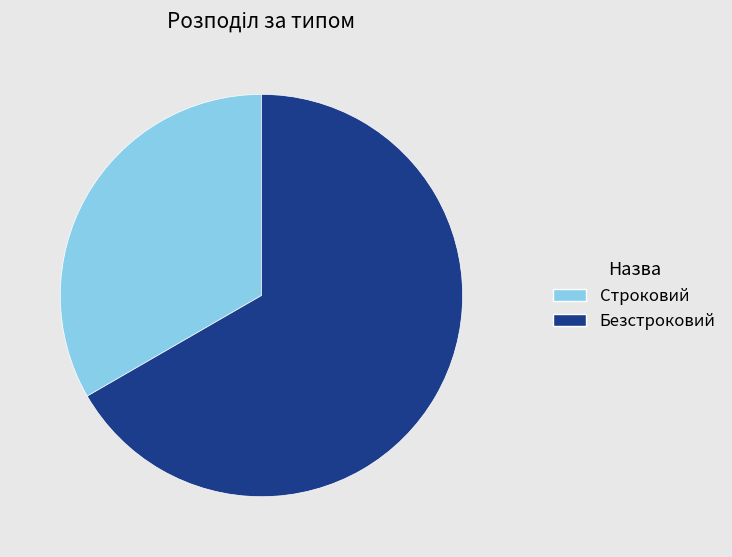

Which has a higher value, Строковий or Безстроковий?

Безстроковий